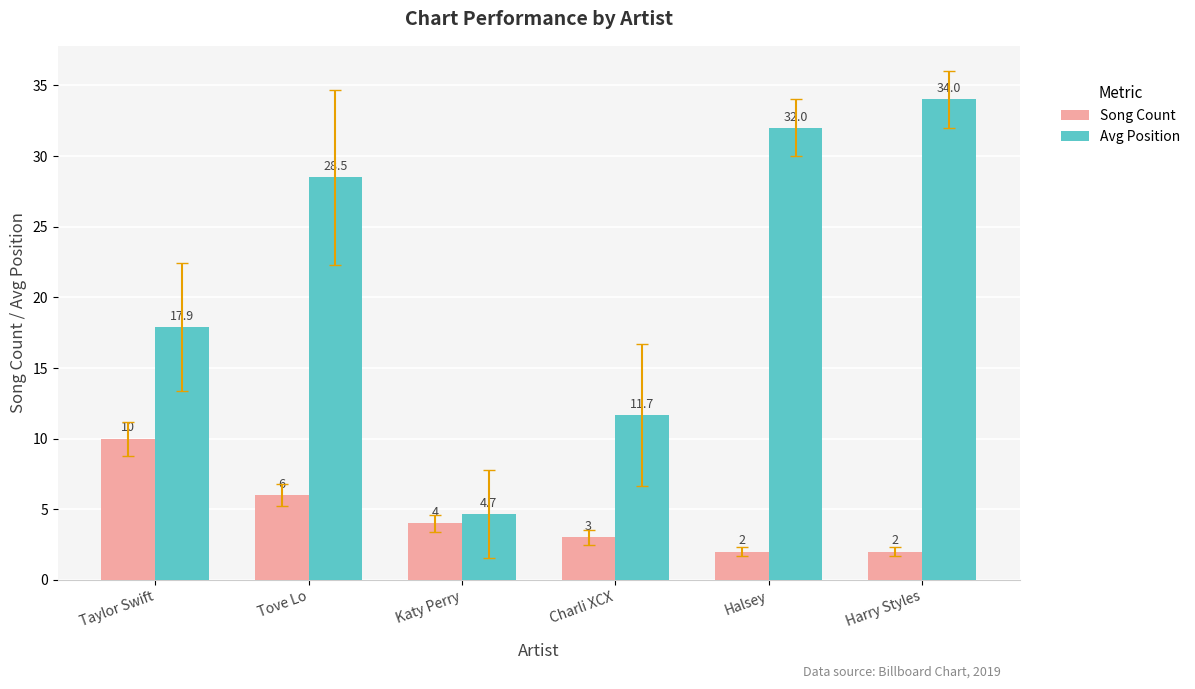

Reading right to left, transcribe all the data shown in this chart.

Song Count: 2.0	2.0	3.0	4.0	6.0	10.0
Avg Position: 34.0	32.0	11.7	4.7	28.5	17.9